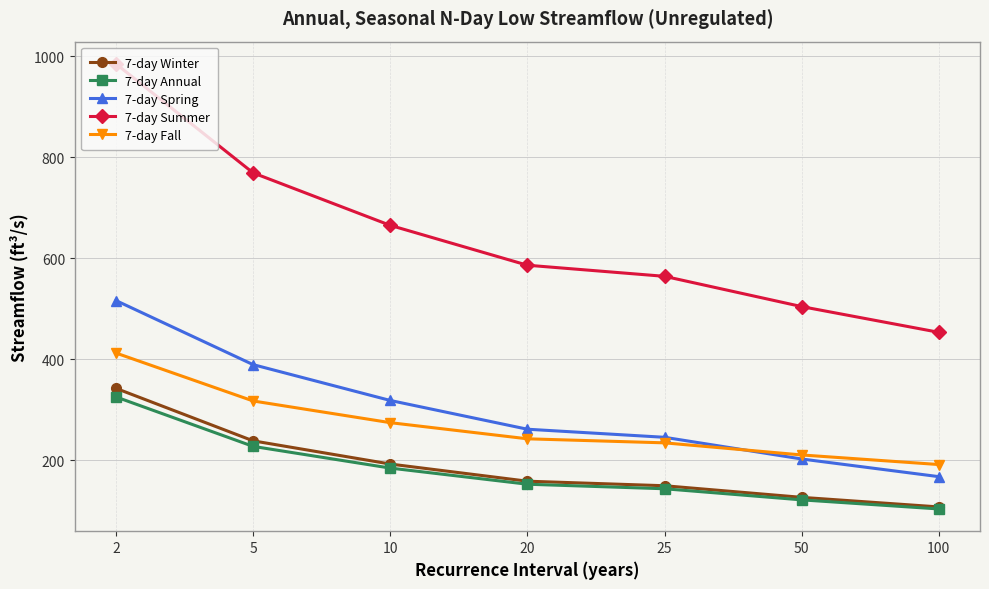

Which series changed the most between 2 and 5?

7-day Summer